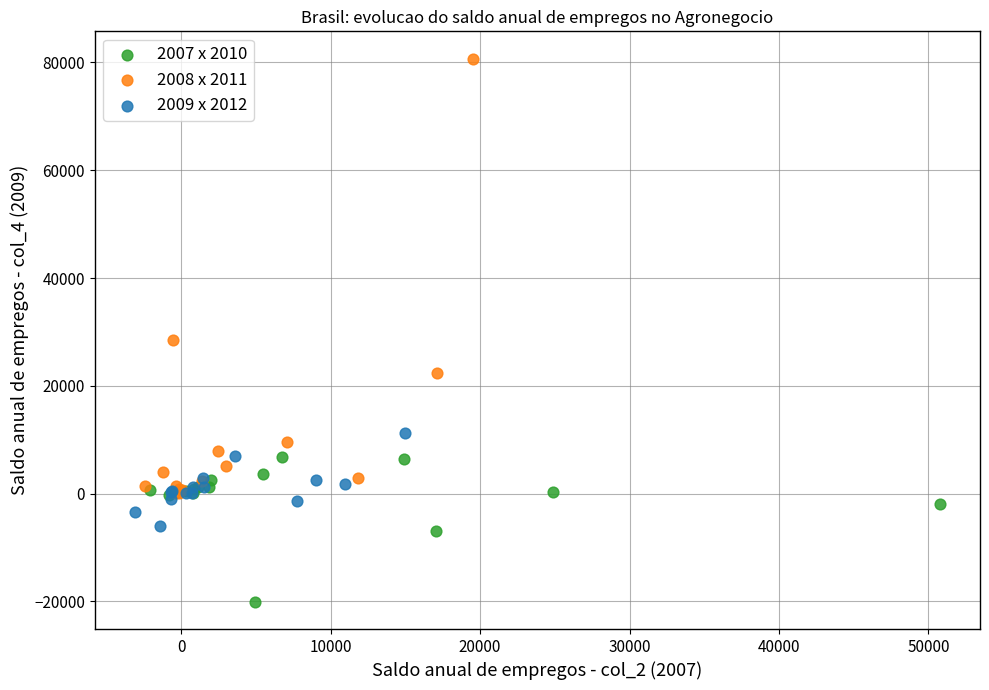

Which series reaches the minimum Y coordinate?

2007 x 2010